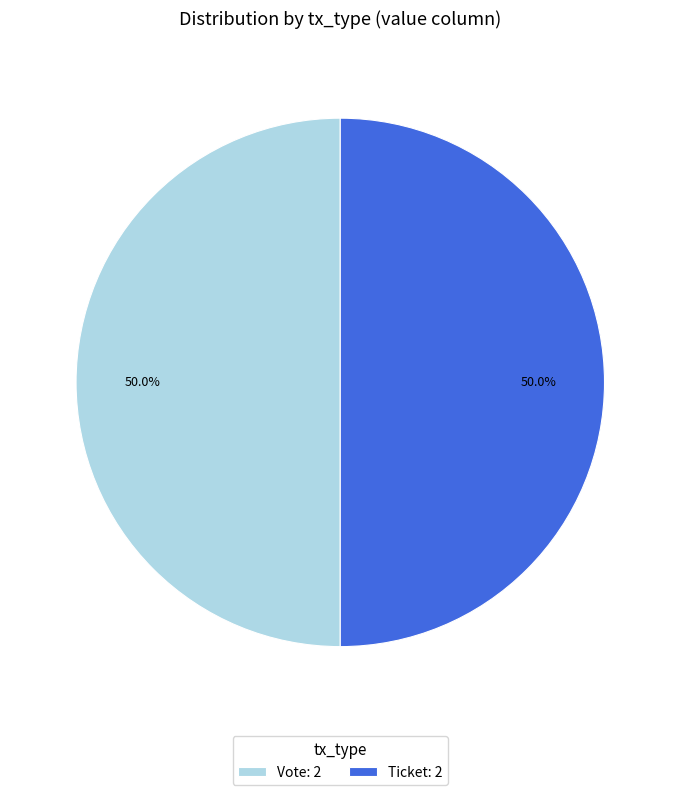

What is the total percentage of Ticket: 2 and Vote: 2?

100.0%